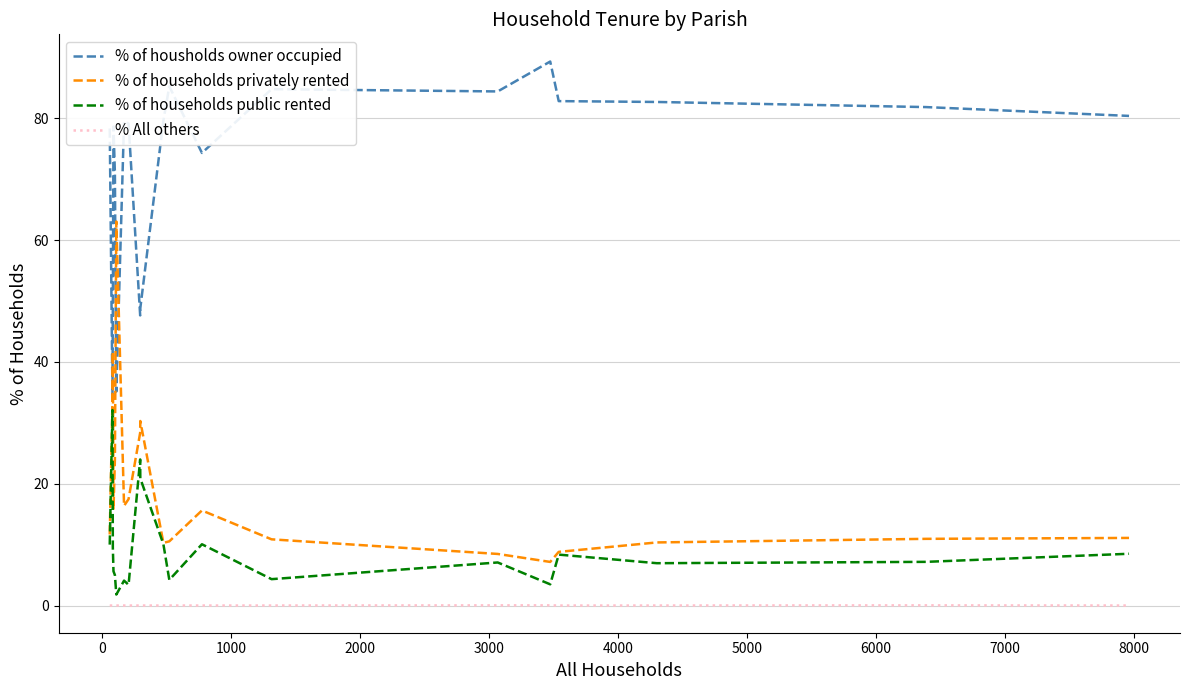

Count the number of data series in this chart.

4